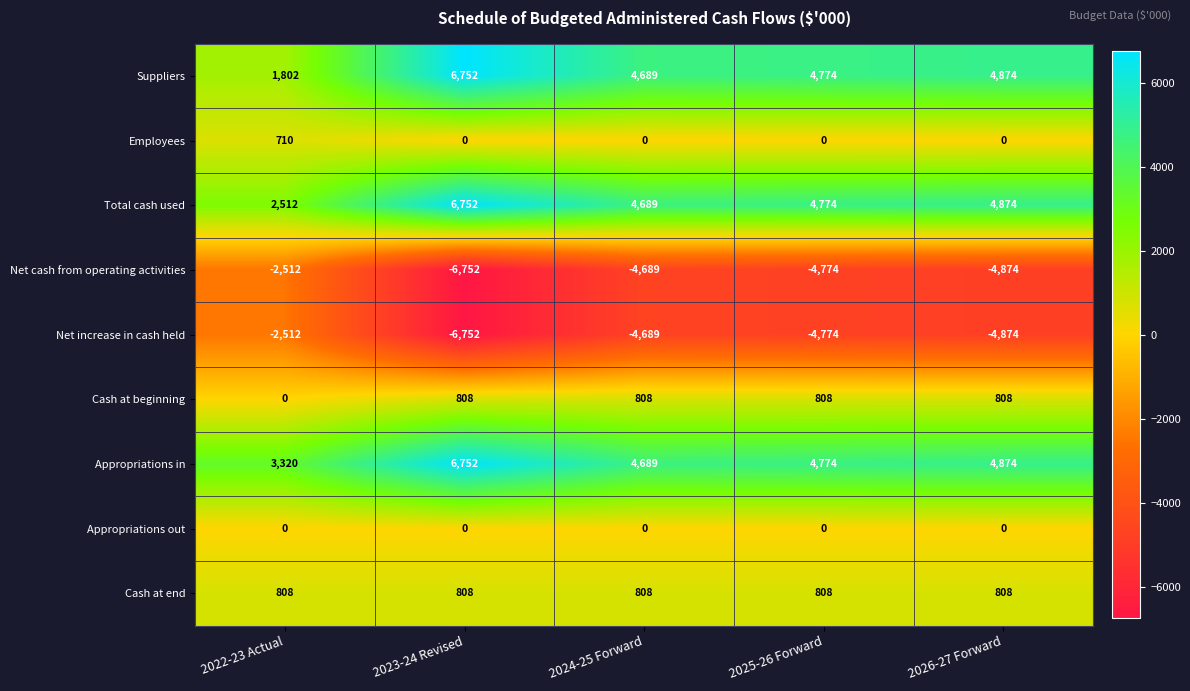

What is the approximate value of Suppliers at 2024-25 Forward, to the nearest 10?

4690